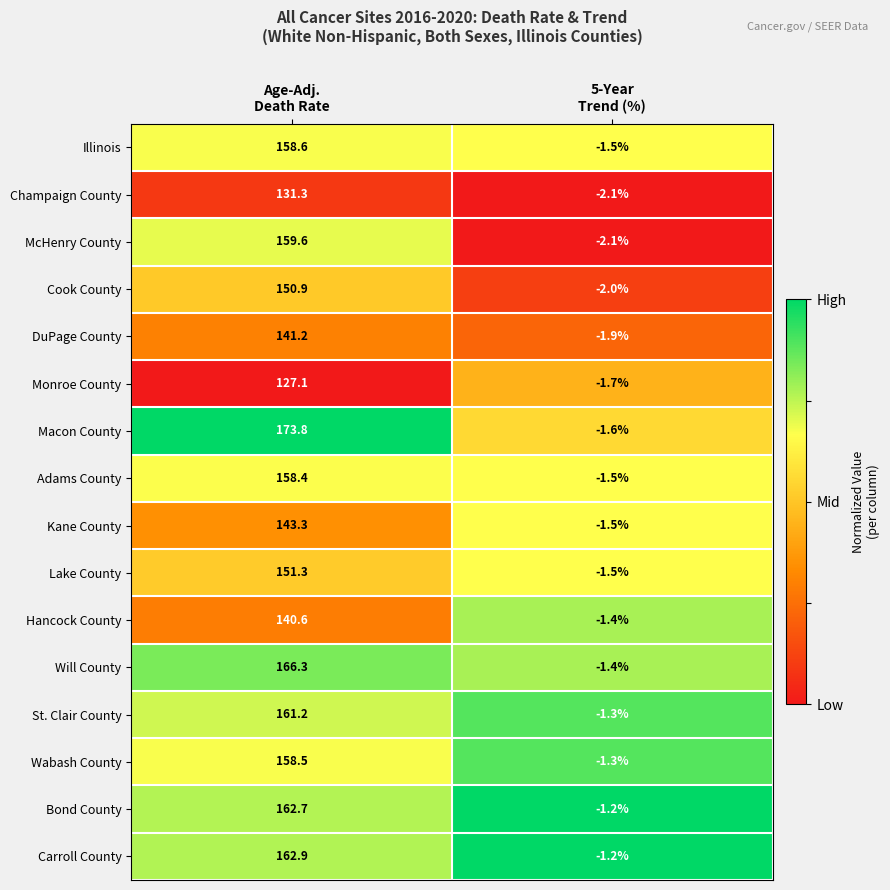

Which series has the largest range (max minus min)?

Macon County